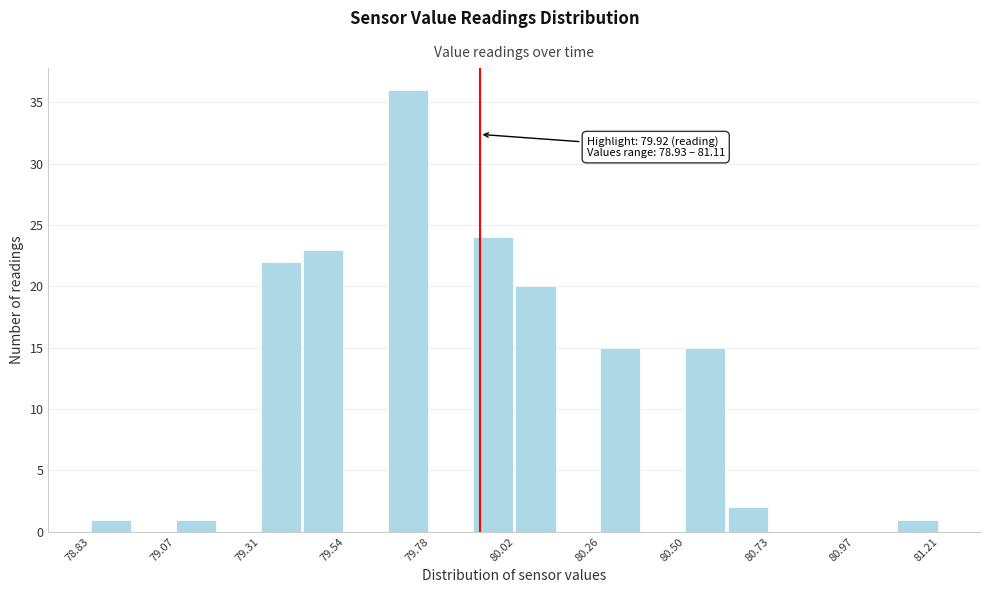

Read against the x-axis, roughly where is the centre of the tallest bar?

79.70